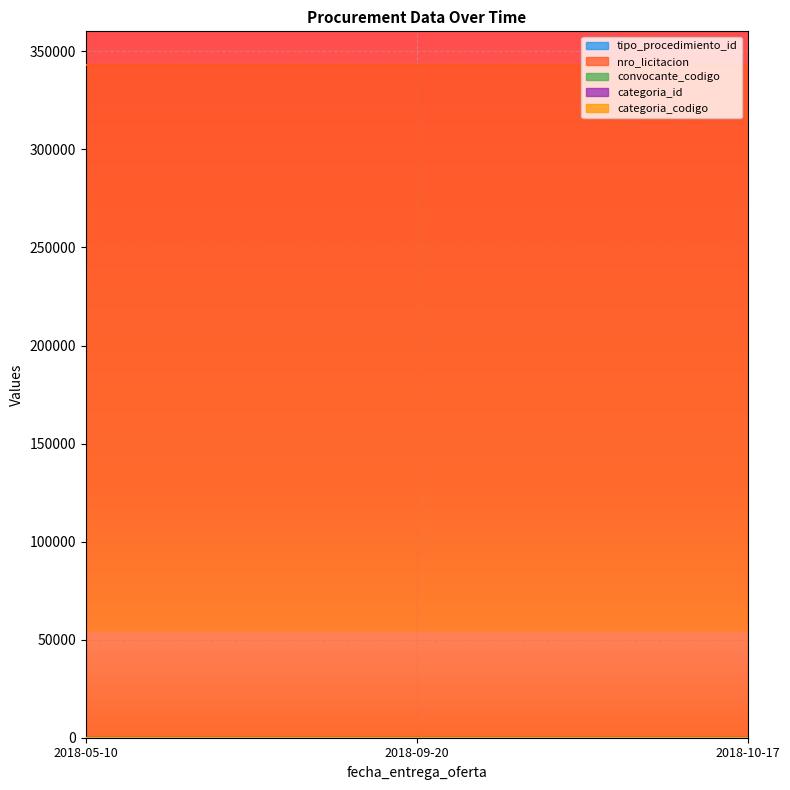

Reading left to right, what are all the values shown in this chart?

tipo_procedimiento_id: 2018-05-10=1	2018-09-20=3	2018-10-17=1
nro_licitacion: 2018-05-10=343059	2018-09-20=343059	2018-10-17=343059
convocante_codigo: 2018-05-10=39	2018-09-20=39	2018-10-17=39
categoria_id: 2018-05-10=23	2018-09-20=23	2018-10-17=23
categoria_codigo: 2018-05-10=7	2018-09-20=7	2018-10-17=7